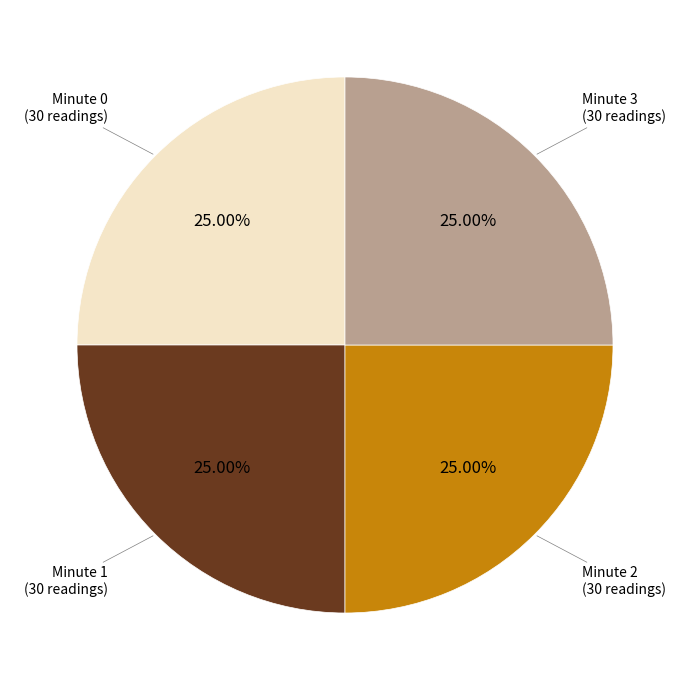

Does any single category account for the majority?

No